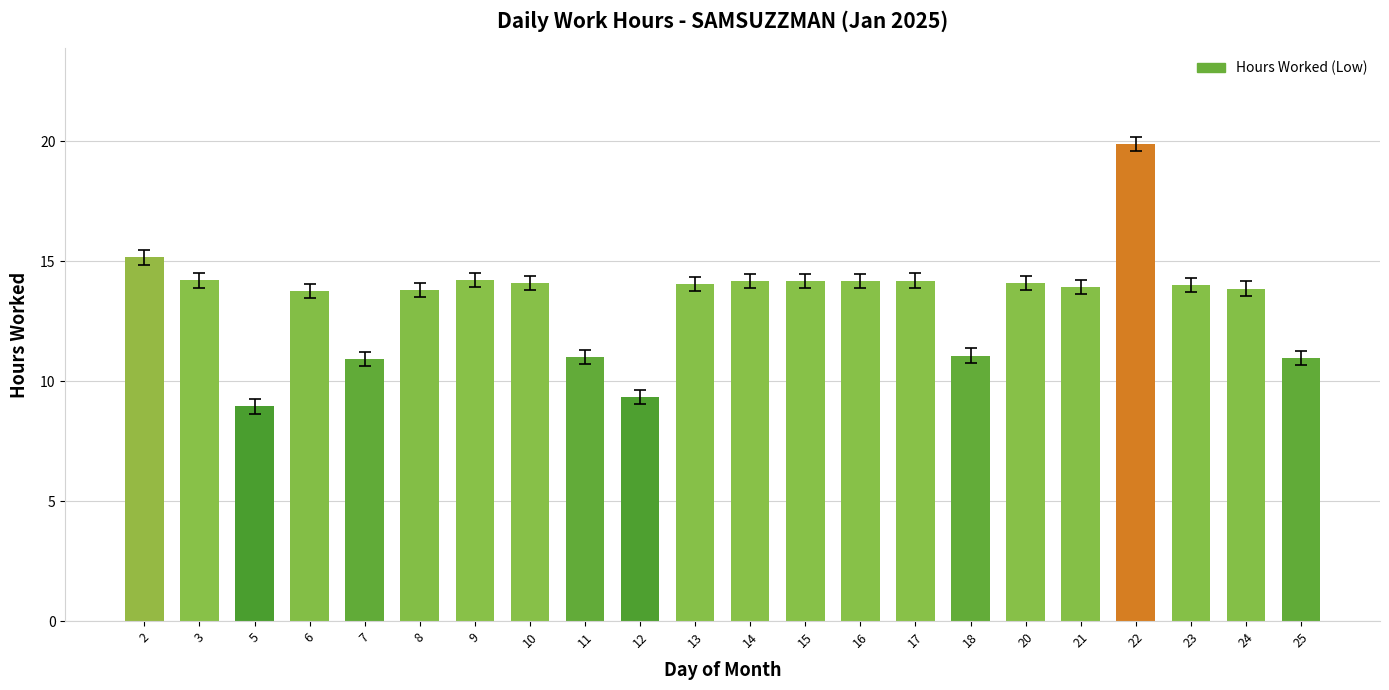

What is the value of the 22nd bar from the left?

11.0